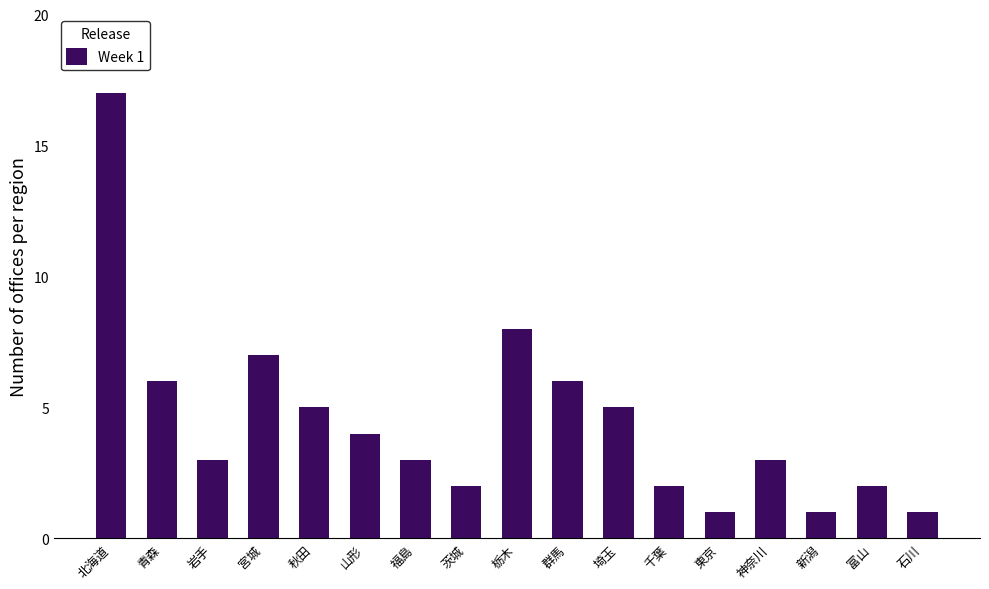

What is the sum of all values?

76